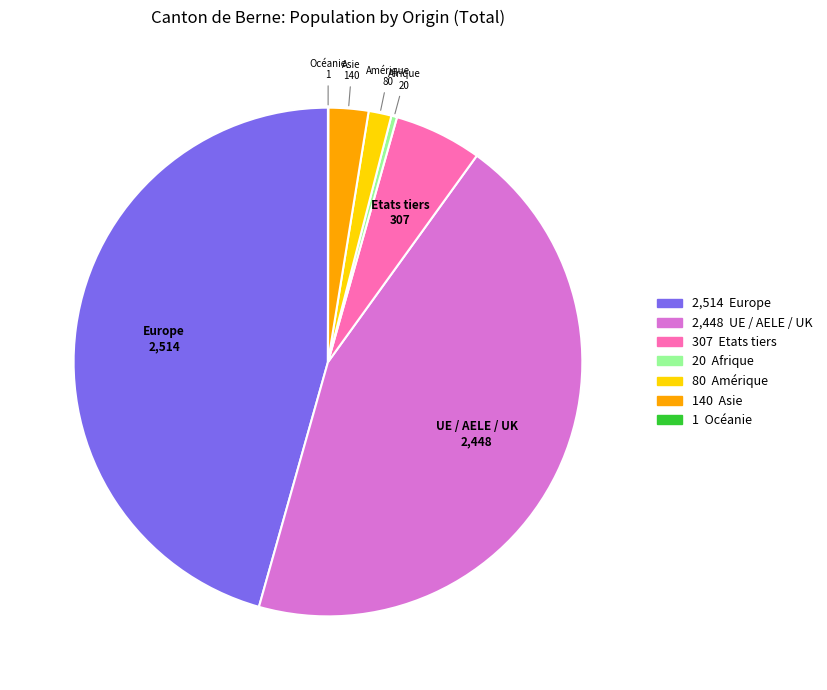

Which slice is the largest?

Europe